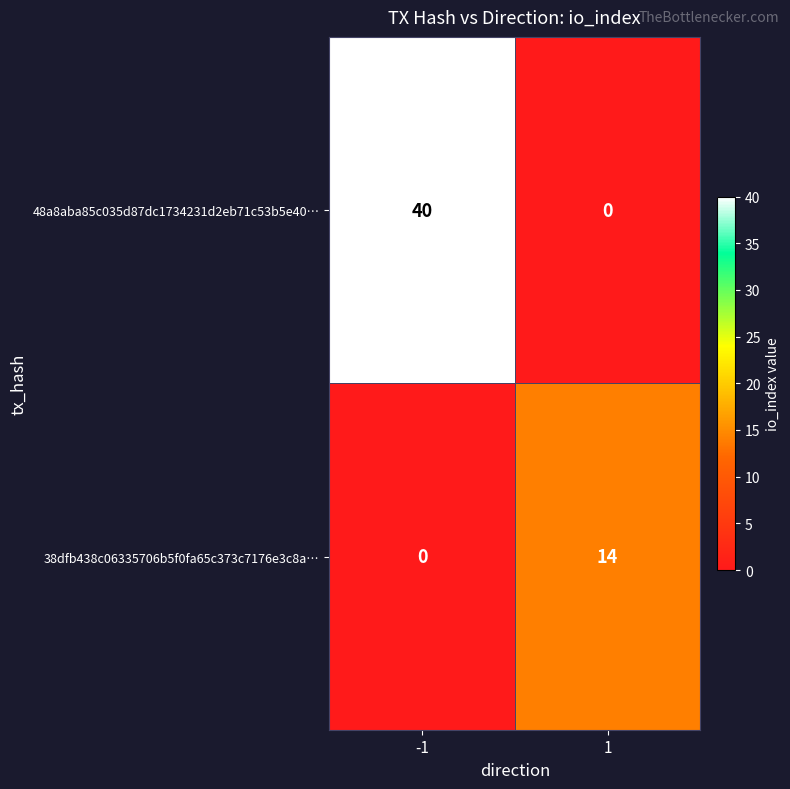

What is the total value across all series at 1?

14